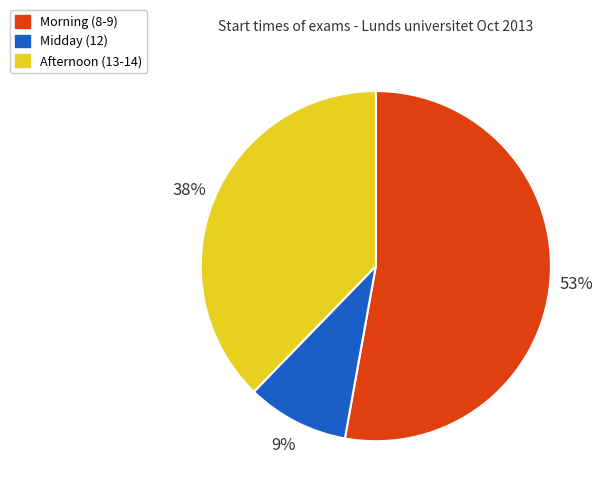

True or false: Afternoon (13-14) accounts for 38% of the total.

True